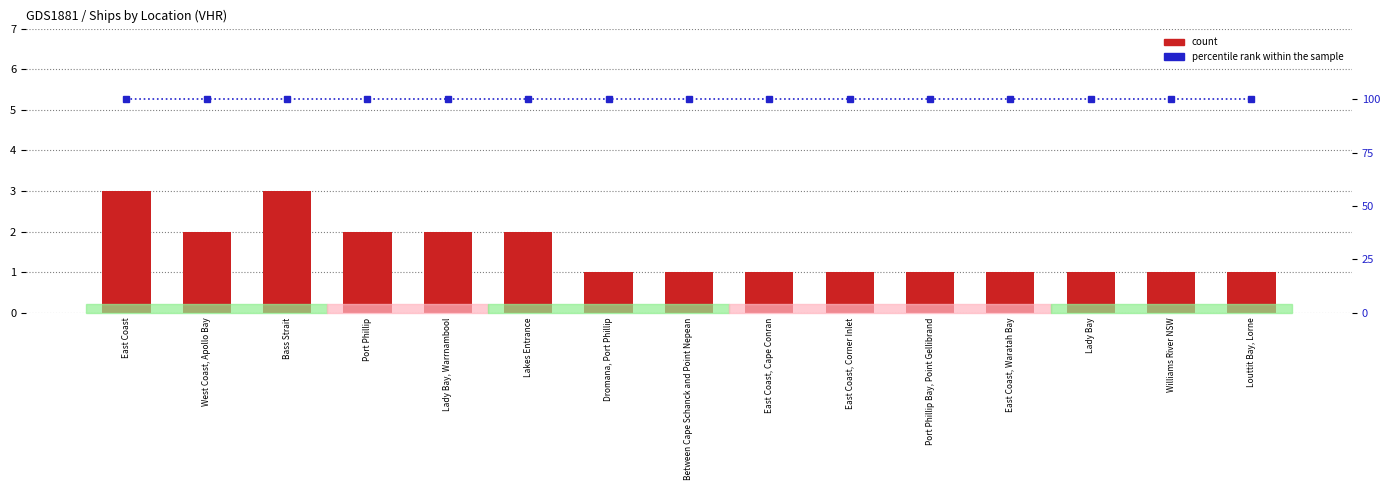

What is the total value across all series at East Coast, Corner Inlet?

101